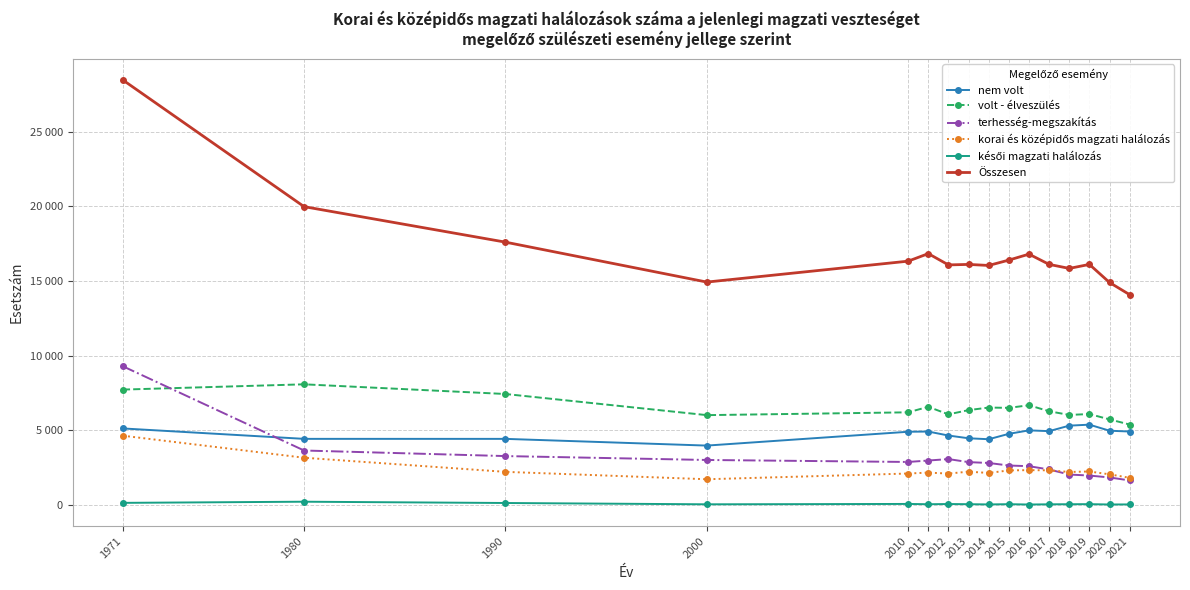

Where is Összesen nearest to the value 21264?

1980